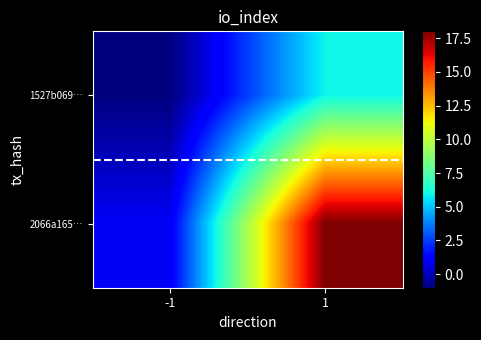

Which series has the largest total across all categories?

2066a165…